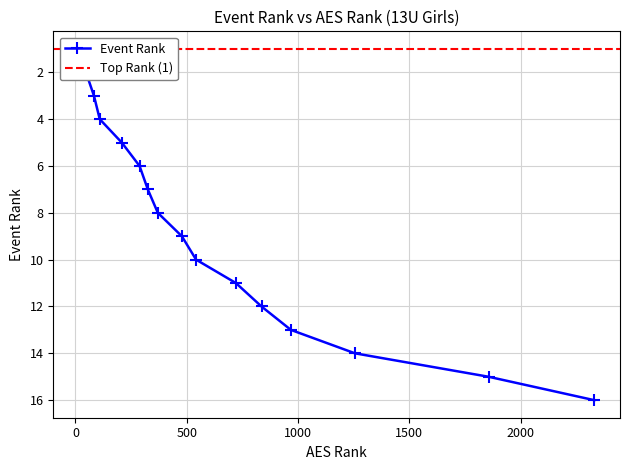

Rank the categories by value from highest to lowest.

16, 15, 14, 13, 12, 11, 10, 9, 8, 7, 6, 5, 4, 3, 2, 1